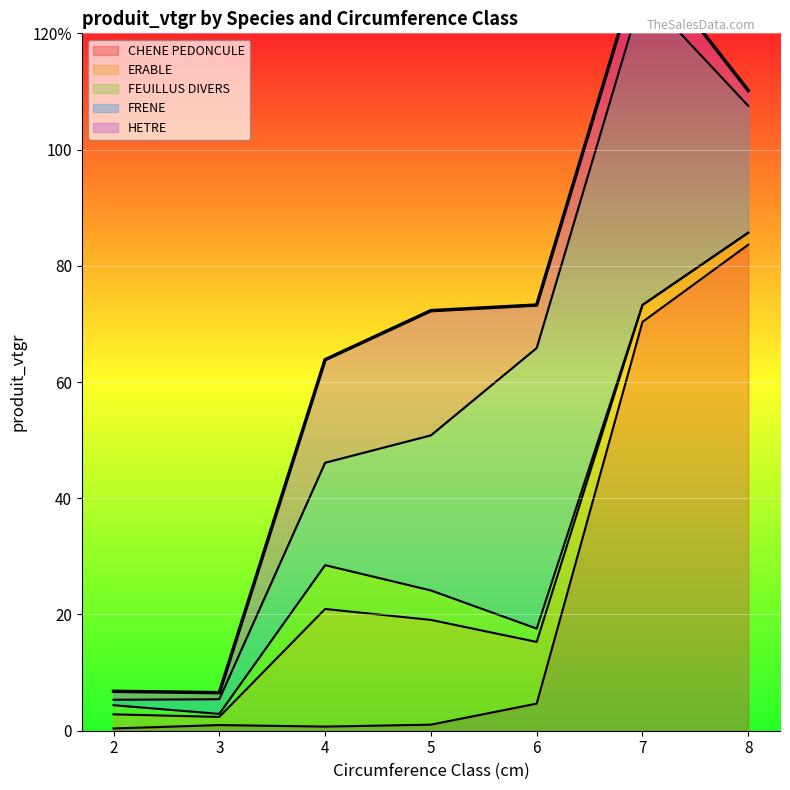

True or false: FEUILLUS DIVERS has more than 2 interior local peaks.

False